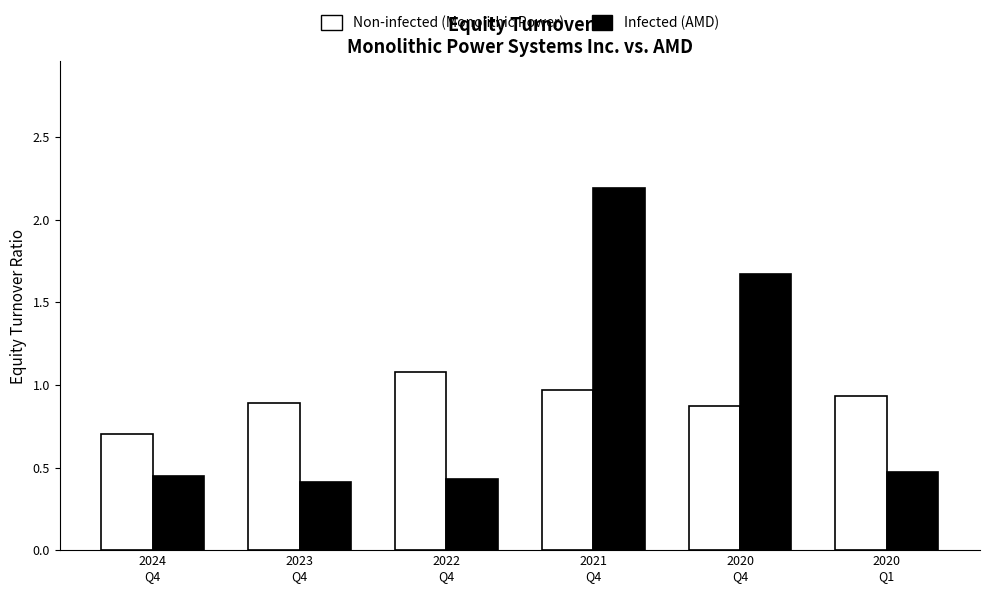

What is the greatest value displayed?

2.2